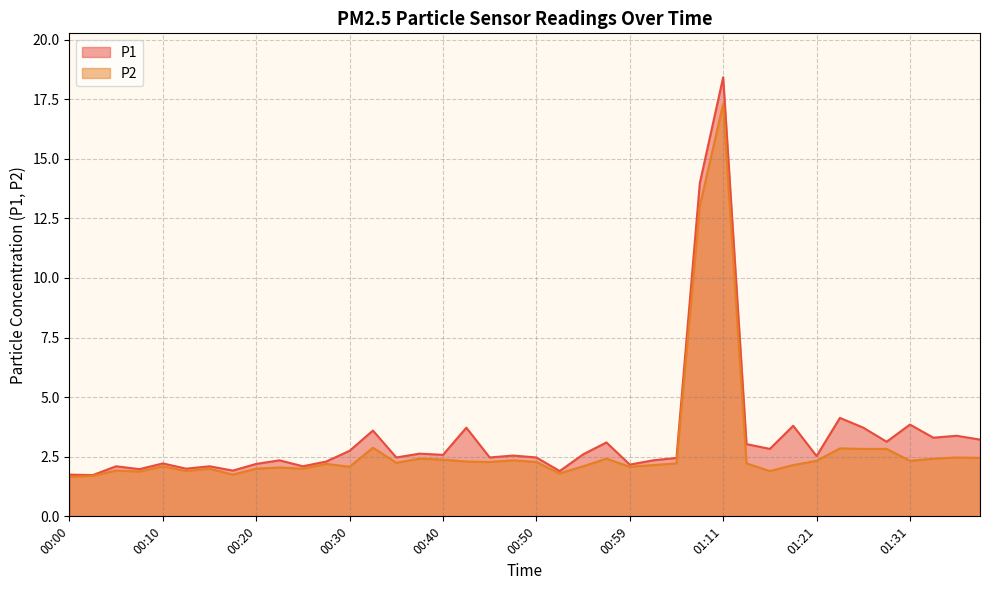

Reading left to right, list all the values displayed in this chart.

P1: 00:00=1.8	00:03=1.7	00:05=2.1	00:08=2.0	00:10=2.2	00:13=2.0	00:15=2.1	00:18=1.9	00:20=2.2	00:23=2.4	00:25=2.1	00:27=2.3	00:30=2.8	00:32=3.6	00:35=2.5	00:37=2.6	00:40=2.6	00:42=3.7	00:45=2.5	00:47=2.5	00:50=2.5	00:52=1.9	00:54=2.6	00:57=3.1	00:59=2.2	01:02=2.4	01:04=2.5	01:09=14.0	01:11=18.4	01:14=3.0	01:16=2.8	01:19=3.8	01:21=2.5	01:24=4.1	01:26=3.7	01:29=3.1	01:31=3.9	01:34=3.3	01:36=3.4	01:39=3.2
P2: 00:00=1.6	00:03=1.7	00:05=1.9	00:08=1.9	00:10=2.1	00:13=1.9	00:15=2.0	00:18=1.8	00:20=2.0	00:23=2.0	00:25=2.0	00:27=2.2	00:30=2.1	00:32=2.9	00:35=2.2	00:37=2.4	00:40=2.4	00:42=2.3	00:45=2.3	00:47=2.4	00:50=2.3	00:52=1.8	00:54=2.1	00:57=2.4	00:59=2.1	01:02=2.1	01:04=2.2	01:09=13.0	01:11=17.3	01:14=2.2	01:16=1.9	01:19=2.1	01:21=2.3	01:24=2.9	01:26=2.8	01:29=2.8	01:31=2.3	01:34=2.4	01:36=2.5	01:39=2.5